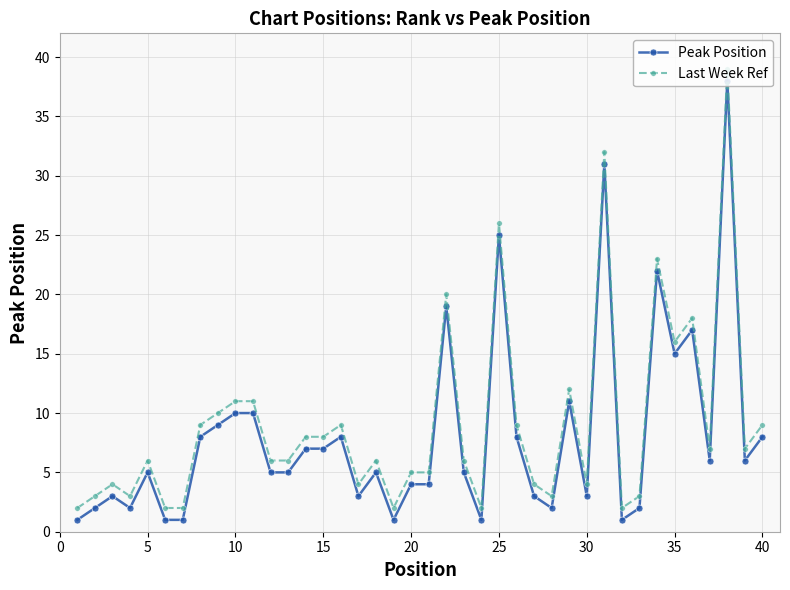

Reading right to left, list all the values displayed in this chart.

Peak Position: 8	6	38	6	17	15	22	2	1	31	3	11	2	3	8	25	1	5	19	4	4	1	5	3	8	7	7	5	5	10	10	9	8	1	1	5	2	3	2	1
Last Week Ref: 9	7	39	7	18	16	23	3	2	32	4	12	3	4	9	26	2	6	20	5	5	2	6	4	9	8	8	6	6	11	11	10	9	2	2	6	3	4	3	2